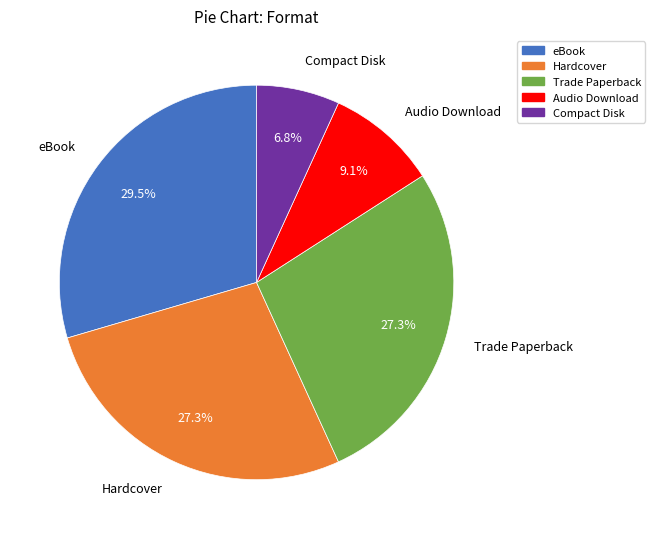

Count the number of slices in the pie.

5